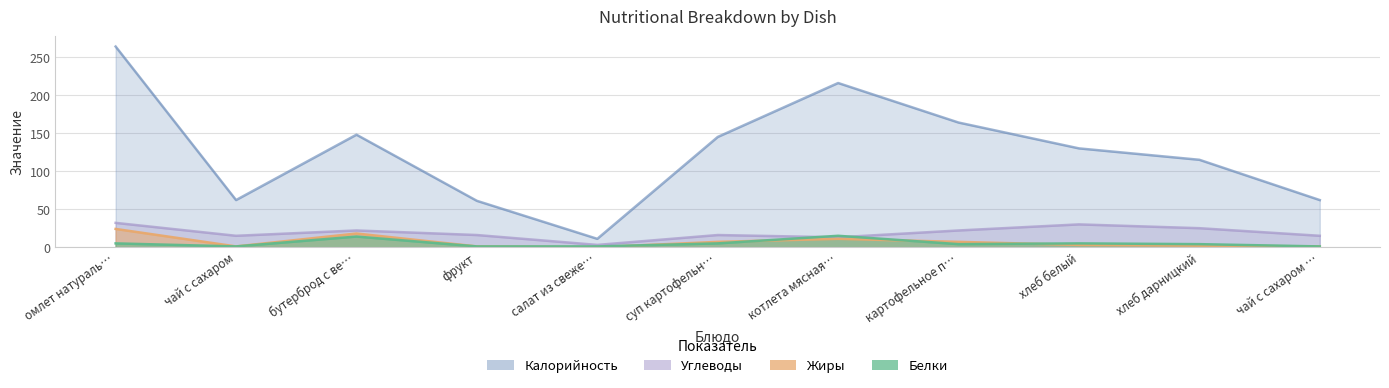

What is the total value across all series at чай с сахаром …?

79